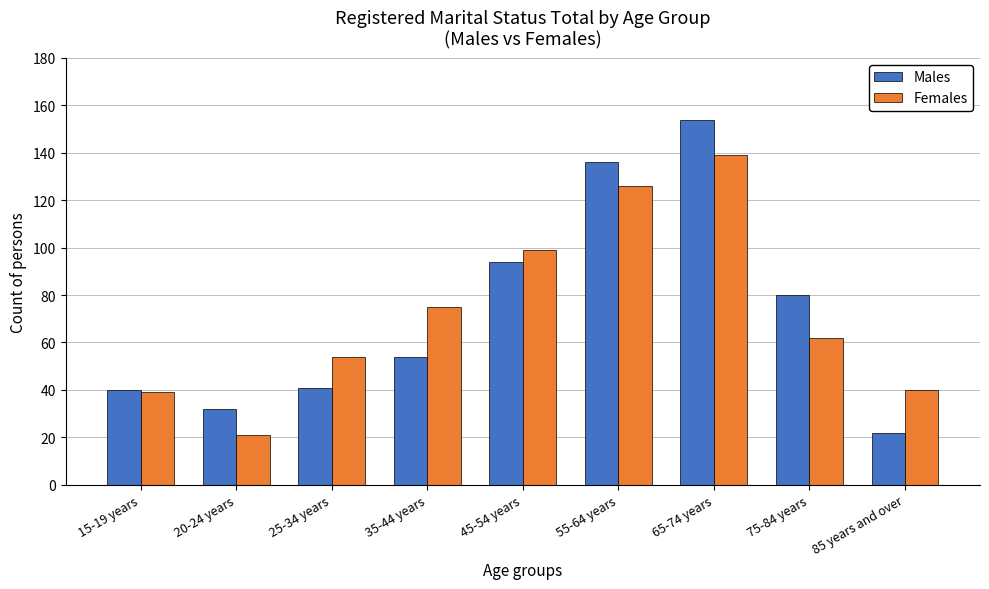

Which series has the widest spread of values?

Males